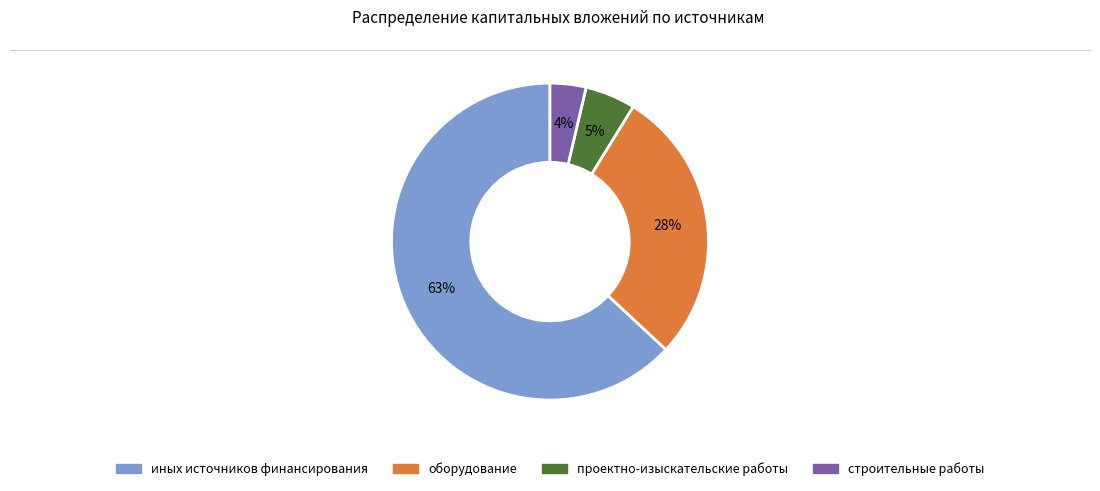

Count the number of slices in the pie.

4